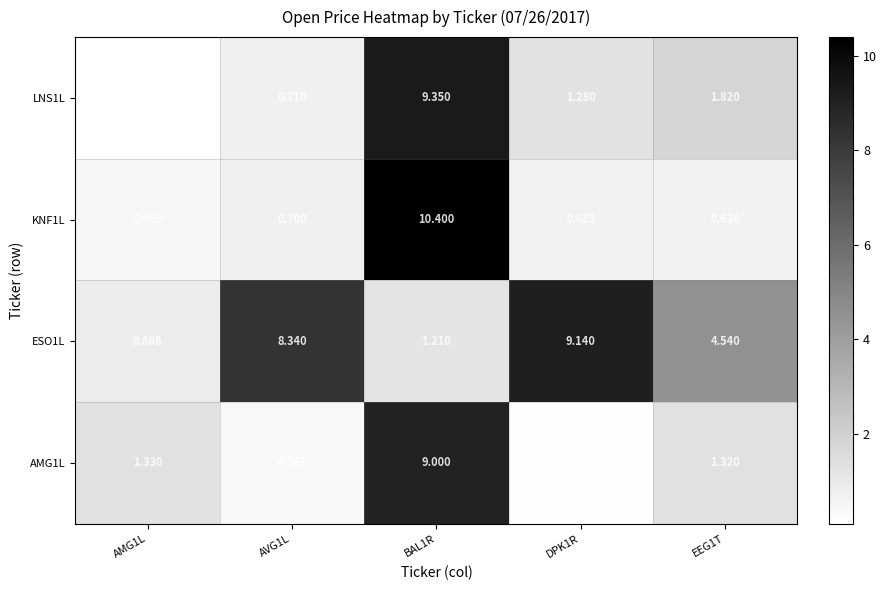

Which category has the highest value across all series?

BAL1R